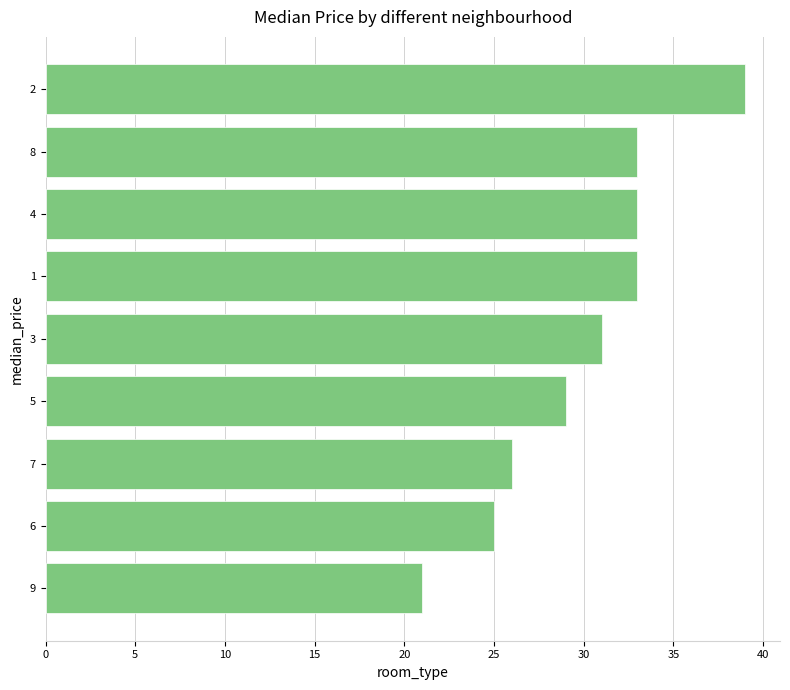

What is the ratio of the value at 1 to the value at 8?

1.0